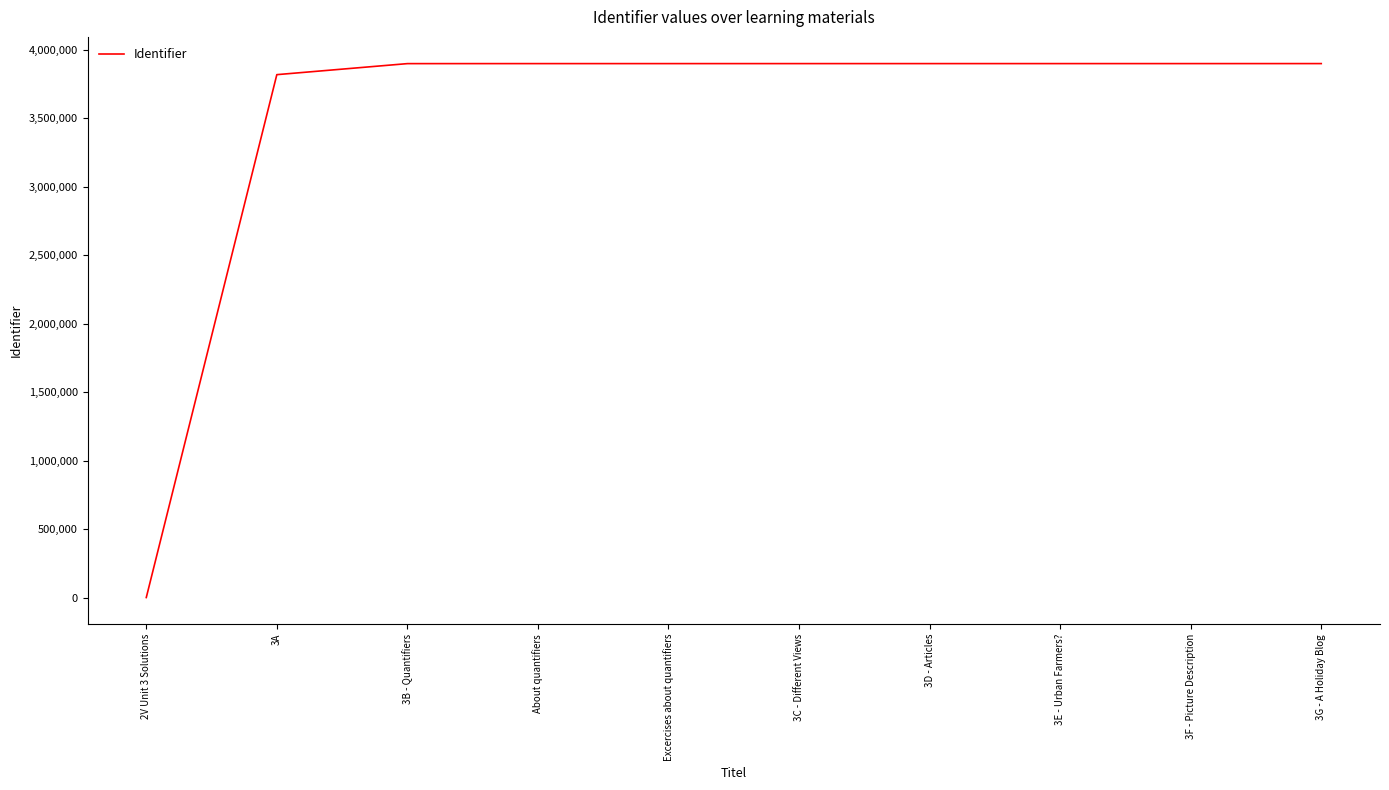

What is the average value?

3502146